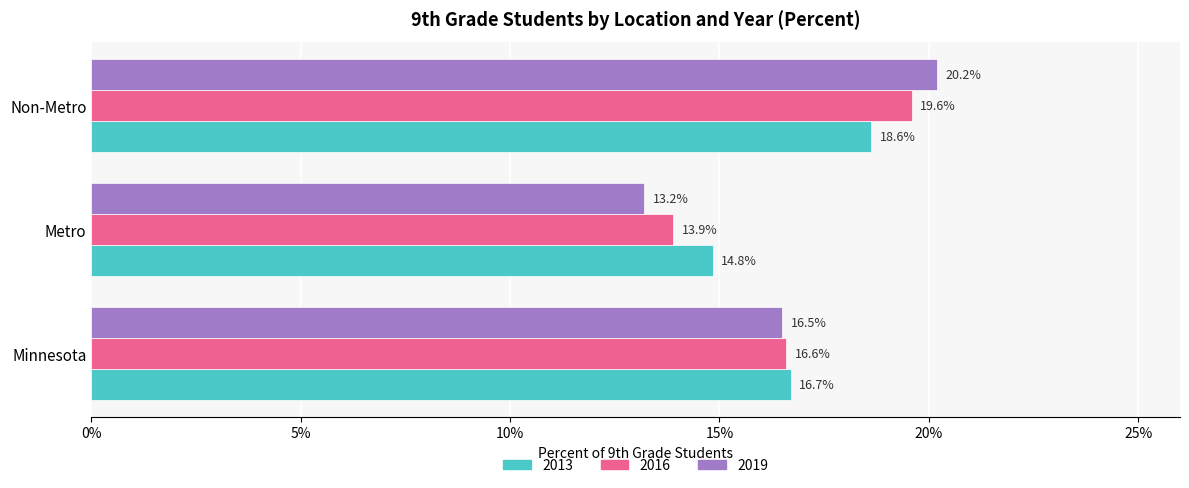

What position from the right is Minnesota?

3